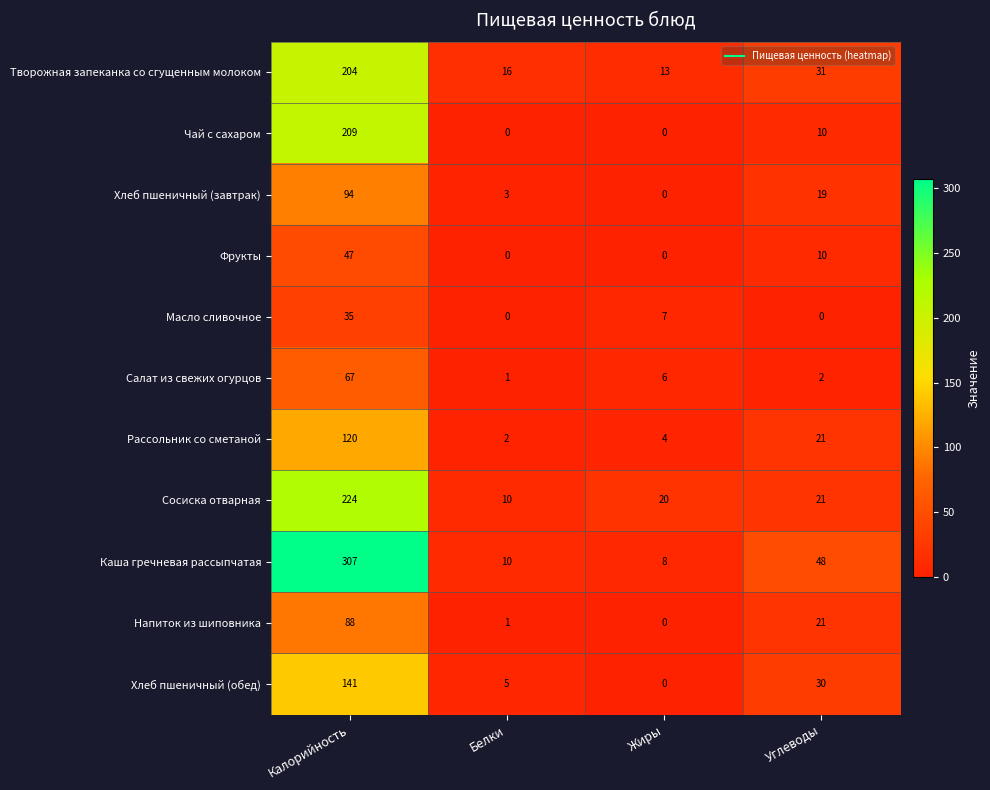

Which series changed the most between Белки and Углеводы?

Каша гречневая рассыпчатая